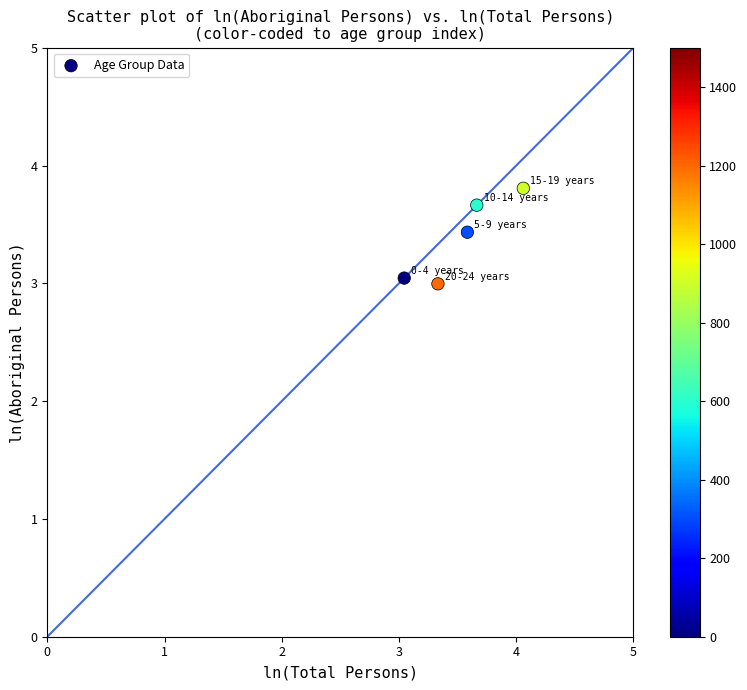

What is the average Y value?

3.4